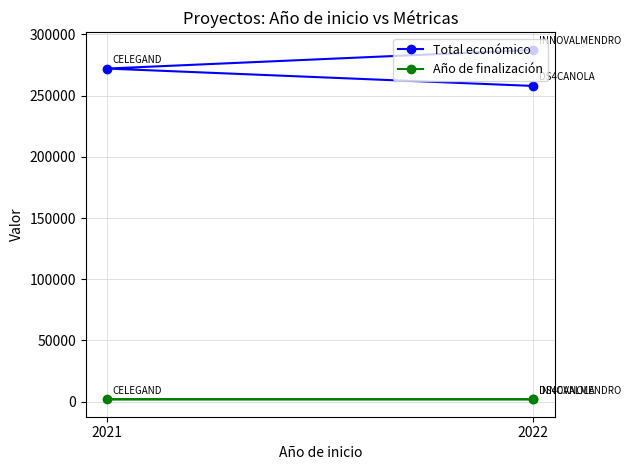

At which label is Año de finalización closest to 2023?

2021